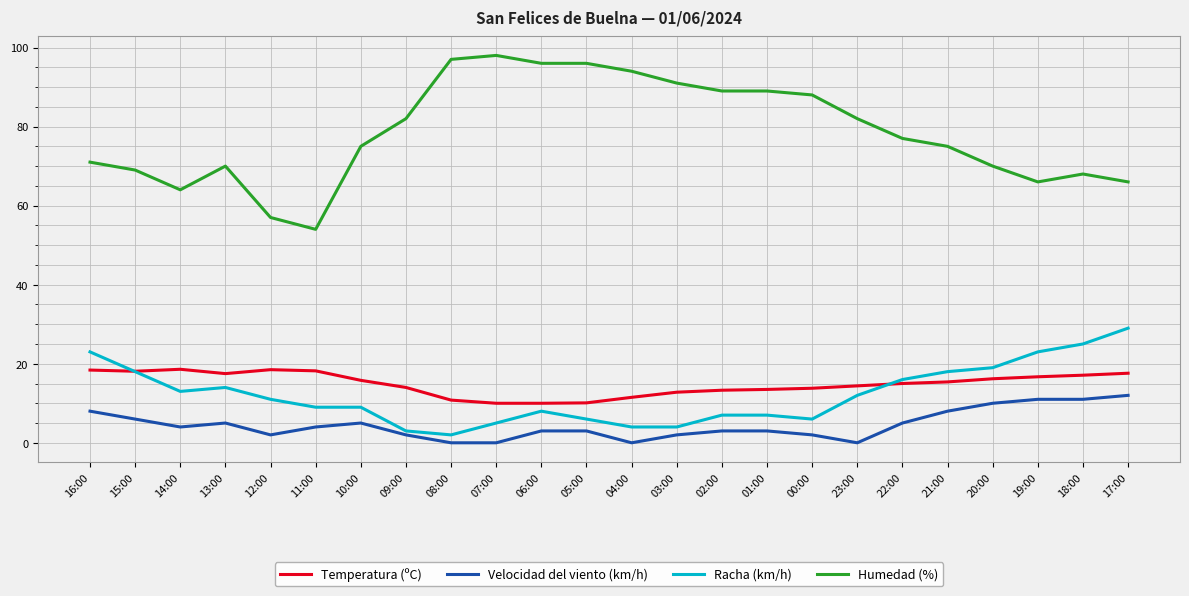

True or false: Velocidad del viento (km/h) and Humedad (%) cross at least once.

False